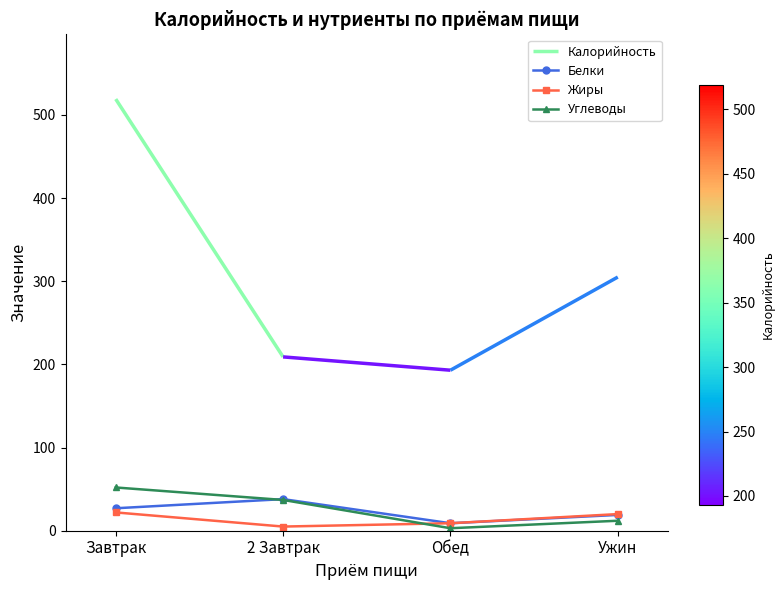

True or false: Белки and Углеводы intersect in this chart.

True